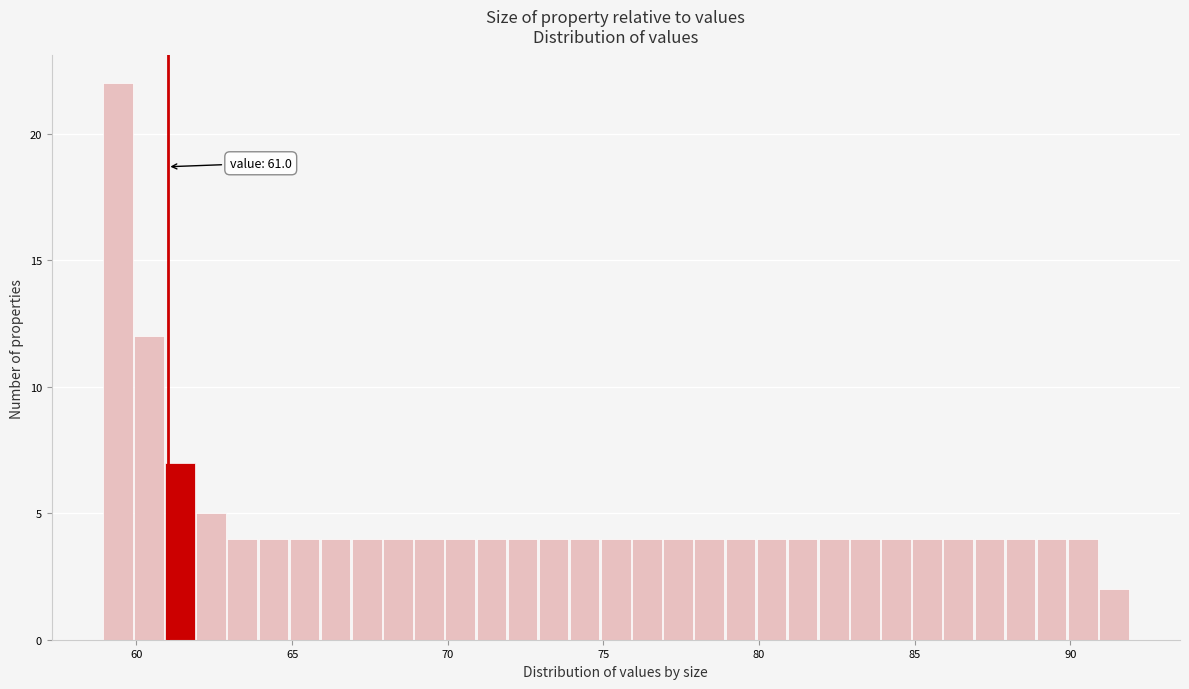

Around what value on the x-axis is the tallest bar? Give the approximate position of its centre, as read against the axis.

59.5